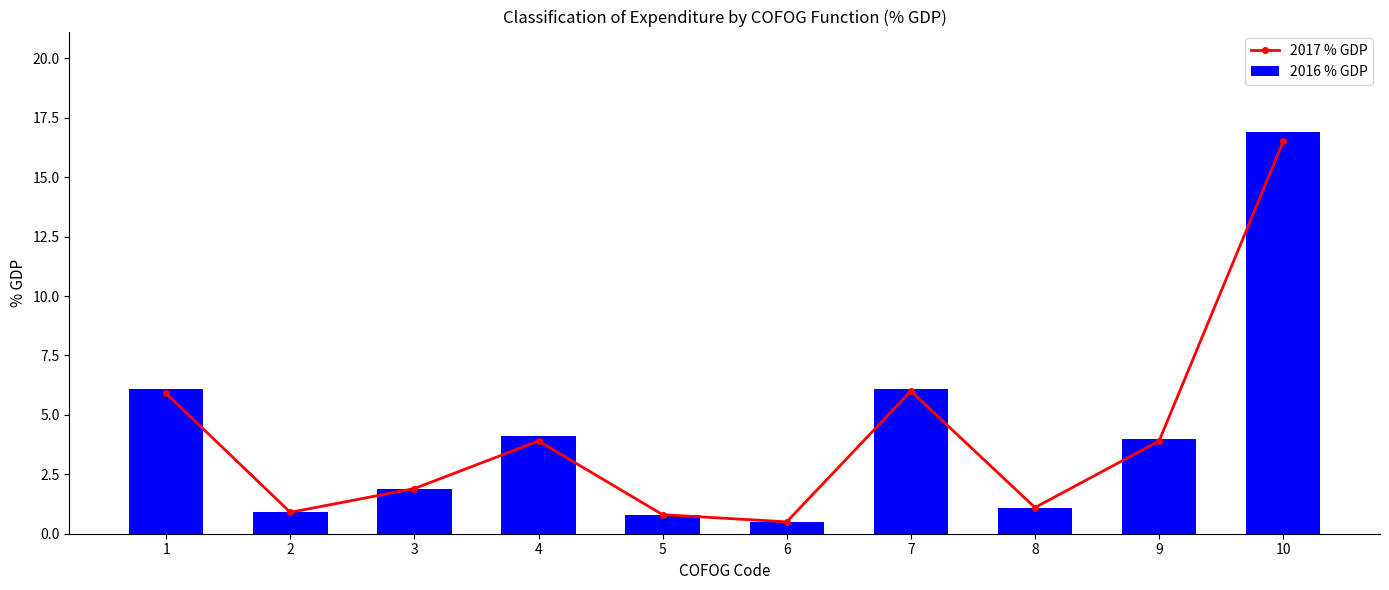

At 9, list the series in order from largest to smallest.

2016 % GDP, 2017 % GDP